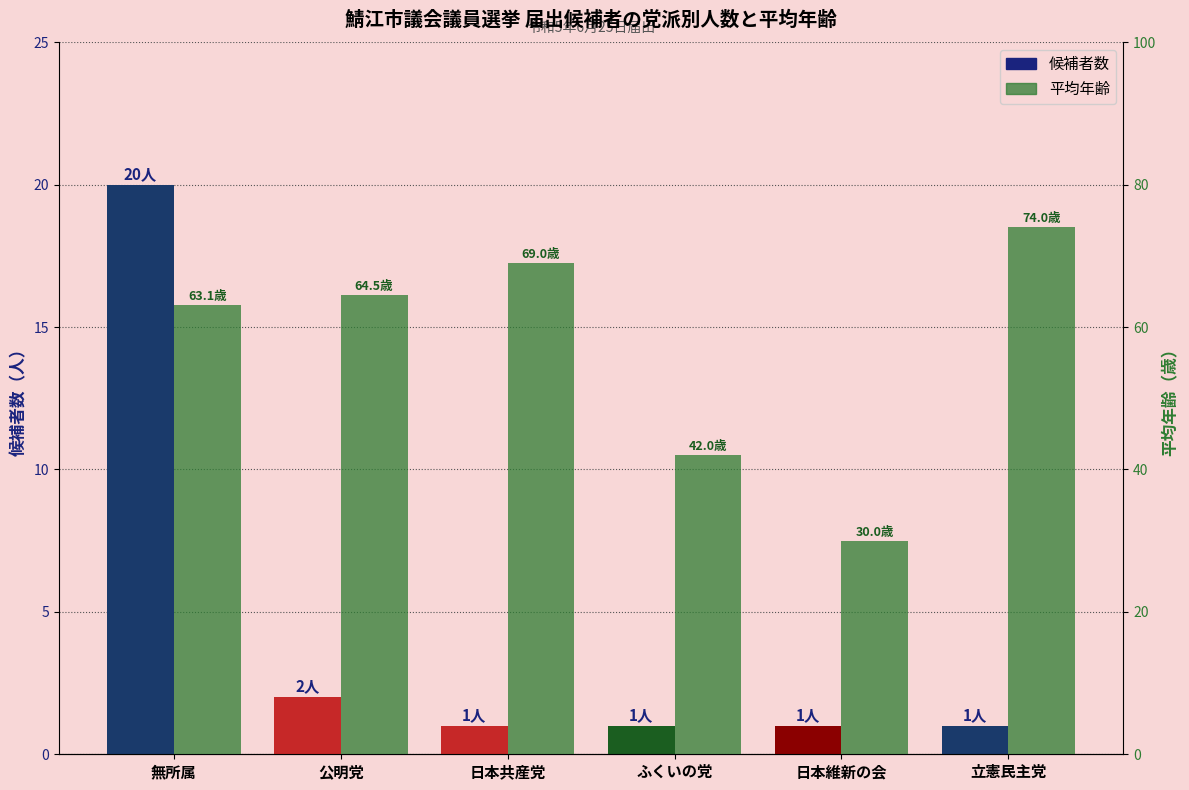

What is the average value of the 平均年齢 series?

57.1